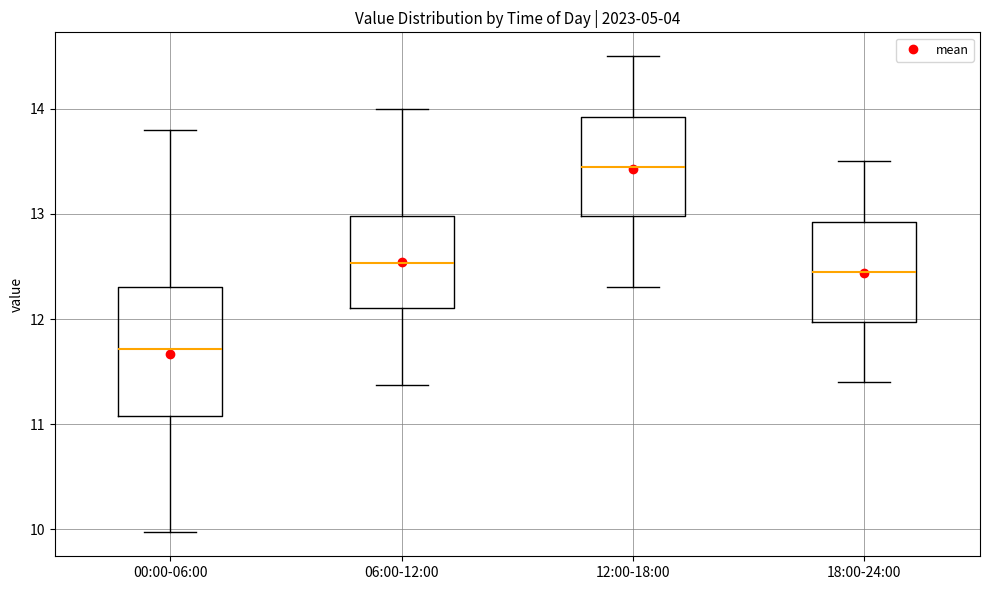

Which box is the tallest, from its lower edge to its upper edge?

00:00-06:00